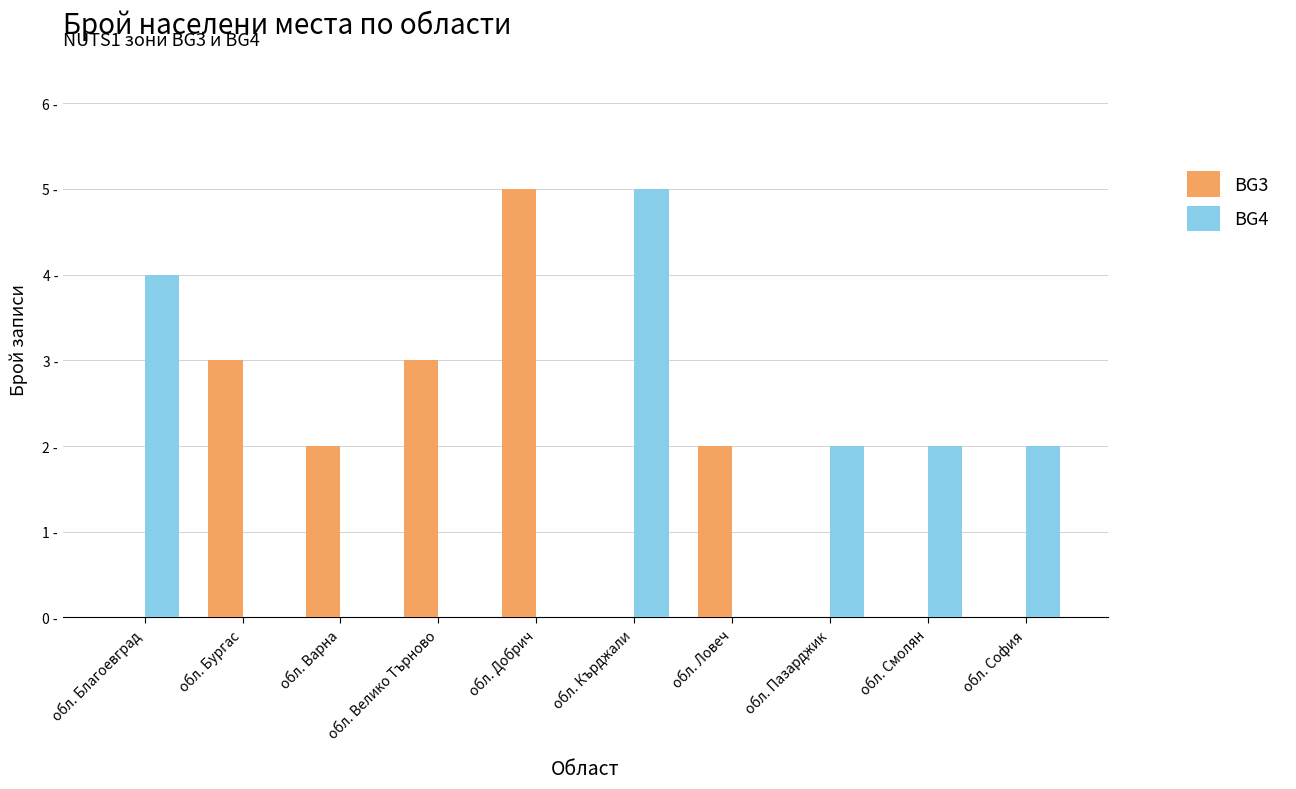

What are all the series names shown in the legend?

BG3, BG4